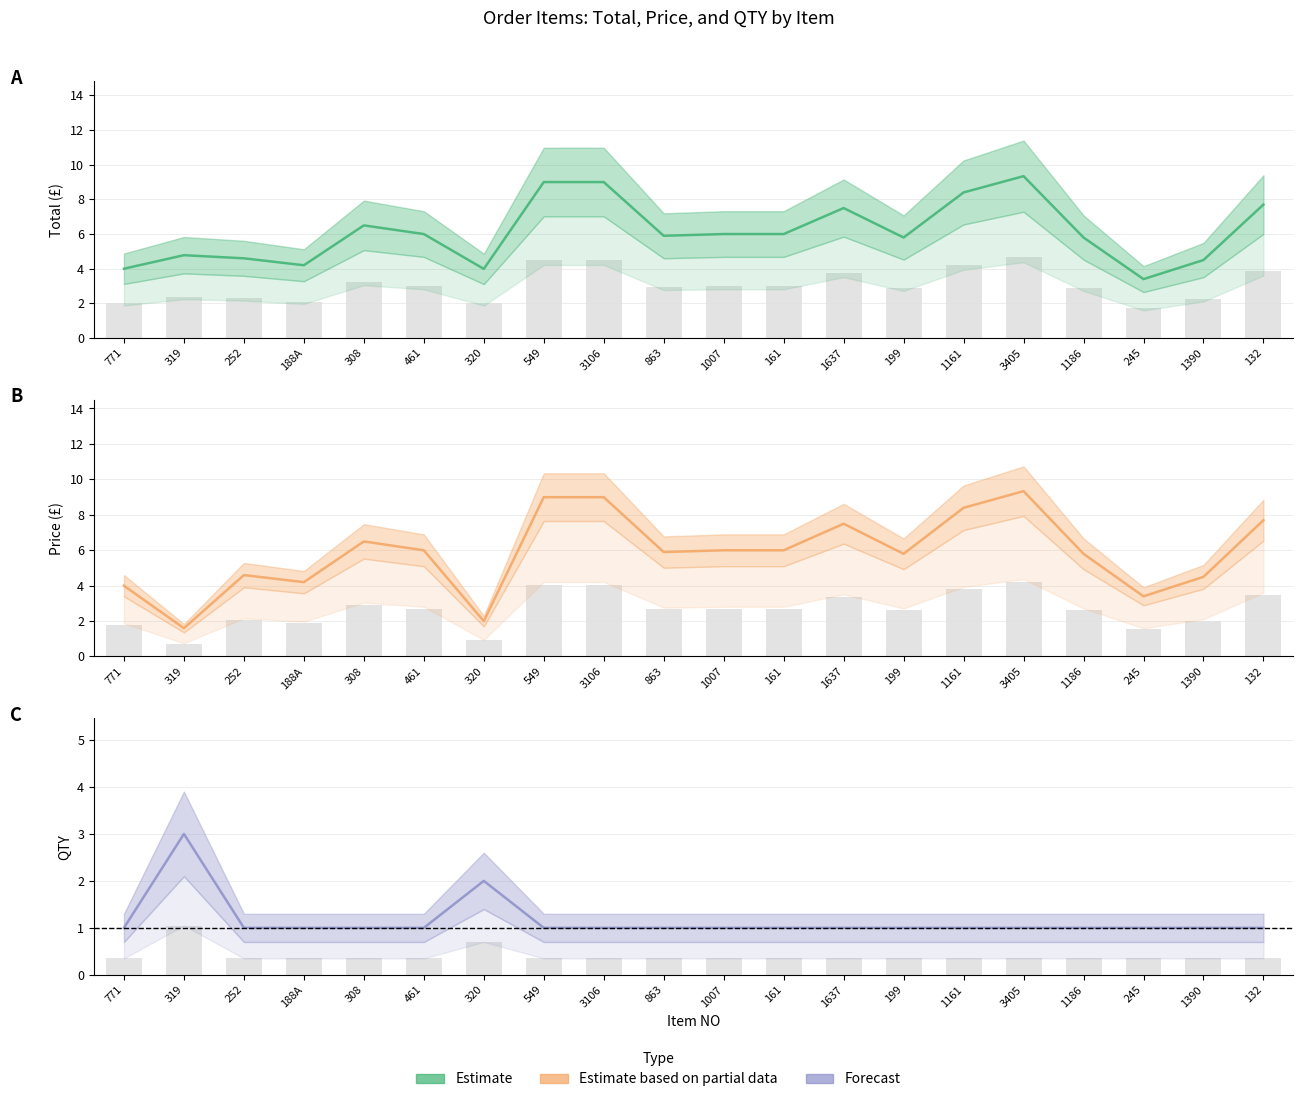

Reading left to right, transcribe all the data shown in this chart.

Total: 4.0	4.8	4.6	4.2	6.5	6.0	4.0	9.0	9.0	5.9	6.0	6.0	7.5	5.8	8.4	9.3	5.8	3.4	4.5	7.7
Price: 4.0	1.6	4.6	4.2	6.5	6.0	2.0	9.0	9.0	5.9	6.0	6.0	7.5	5.8	8.4	9.3	5.8	3.4	4.5	7.7
QTY: 1.0	3.0	1.0	1.0	1.0	1.0	2.0	1.0	1.0	1.0	1.0	1.0	1.0	1.0	1.0	1.0	1.0	1.0	1.0	1.0